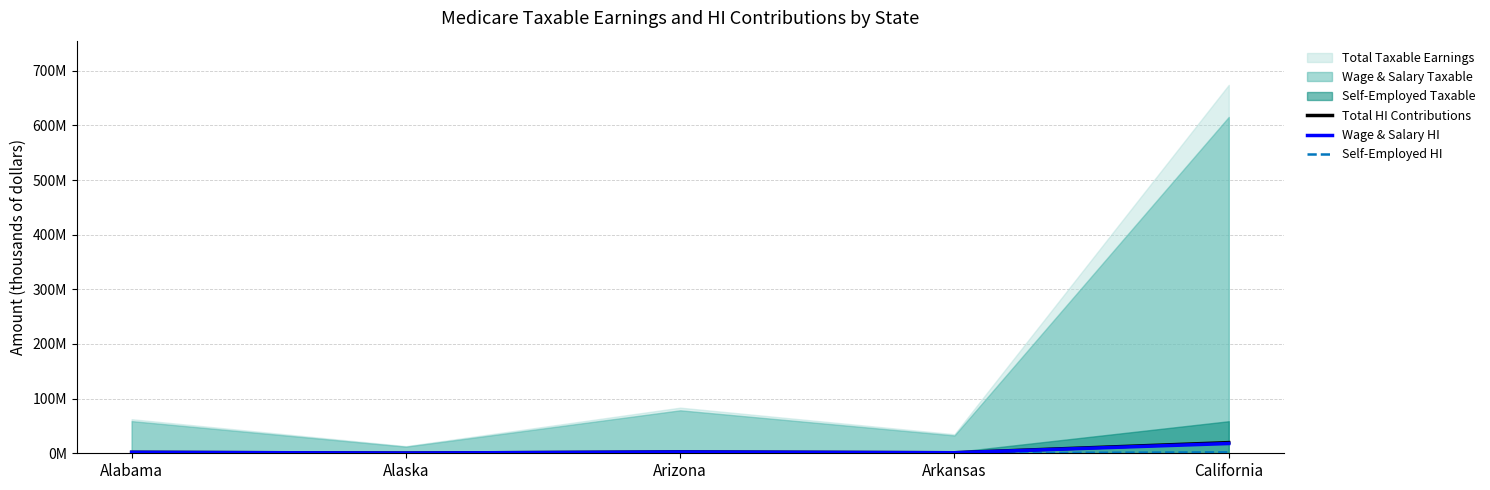

Does the chart display data point markers on the line(s)?

No